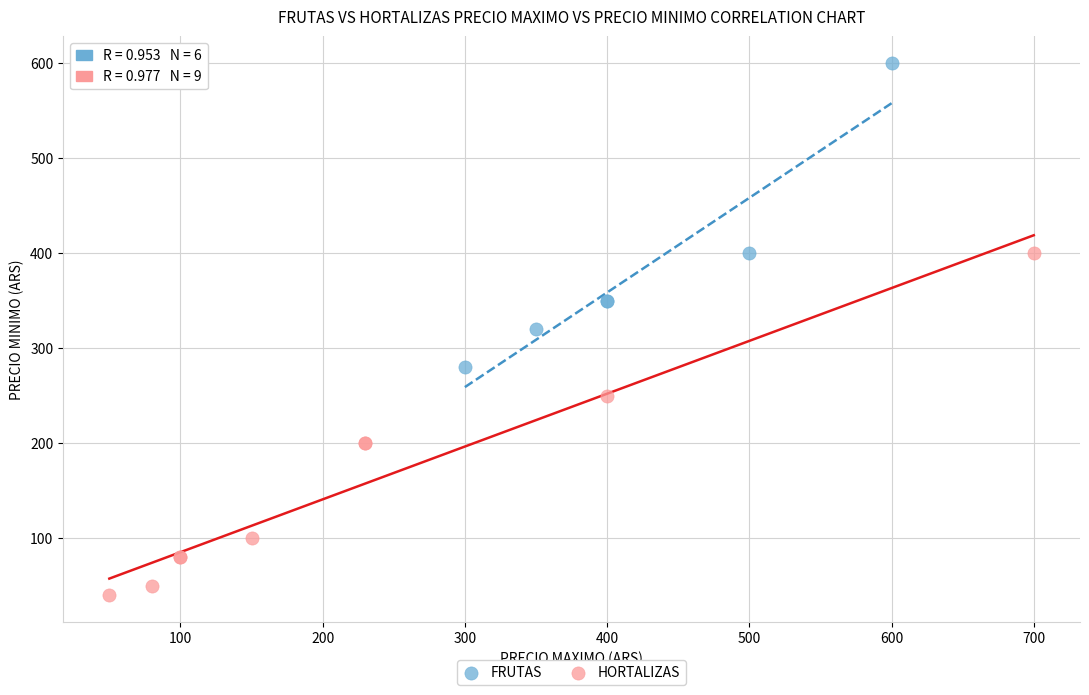

What are all the series names shown in the legend?

FRUTAS, HORTALIZAS